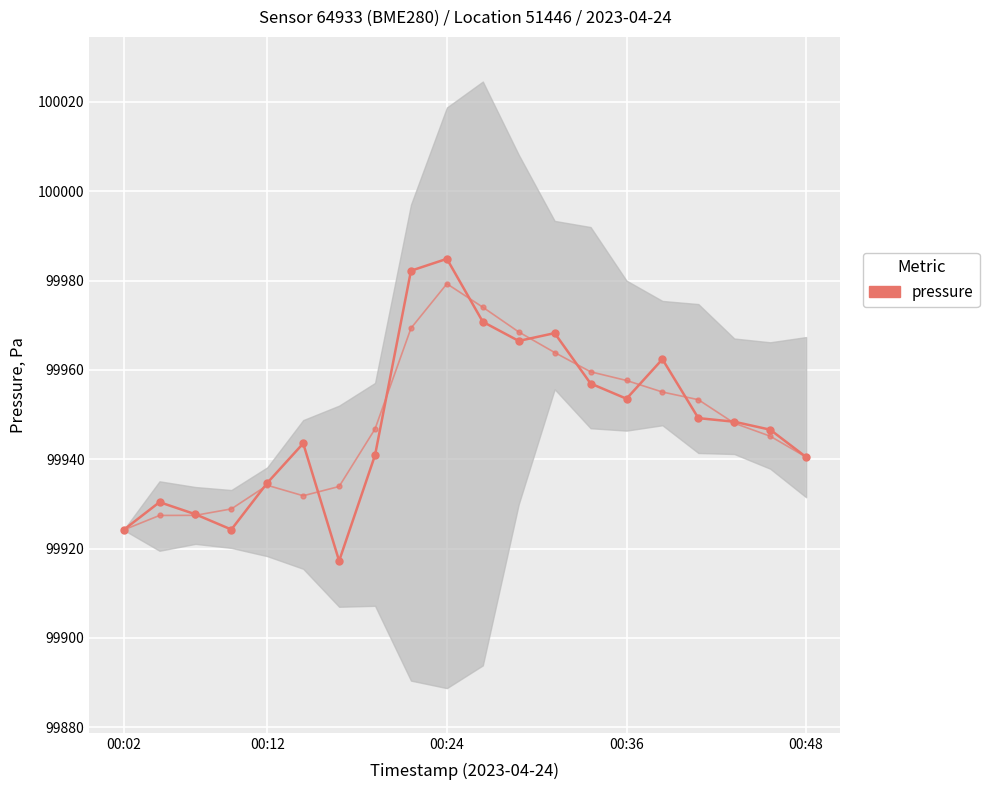

The value of pressure (Pa) at 00:02 is 99924.2. True or false?

True